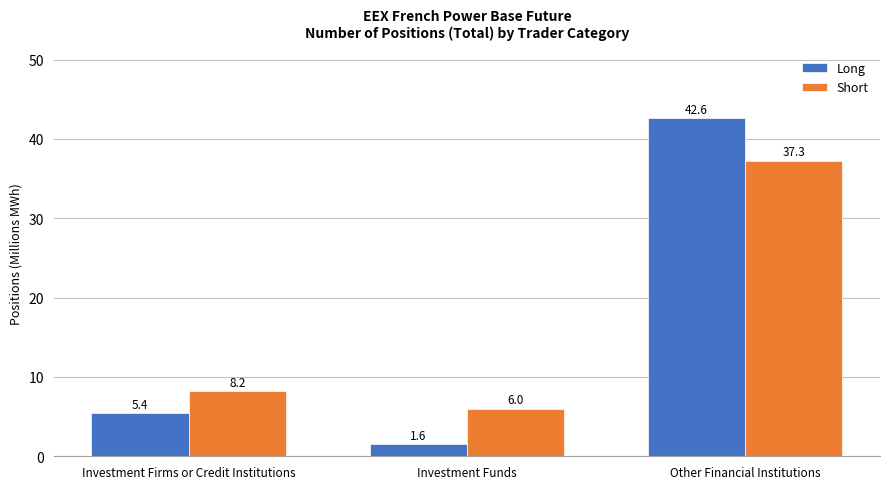

Reading left to right, extract all data points from this chart.

Long: 5.4	1.6	42.6
Short: 8.2	6.0	37.3